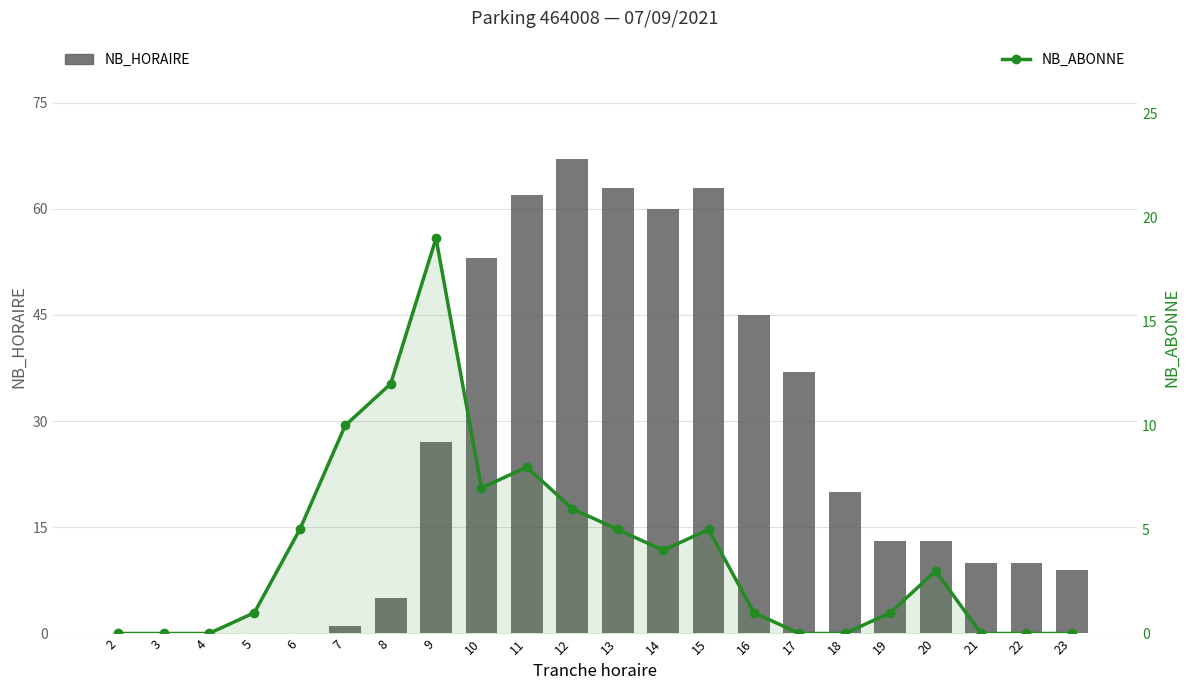

The value of NB_ABONNE at 22 is 12. True or false?

False